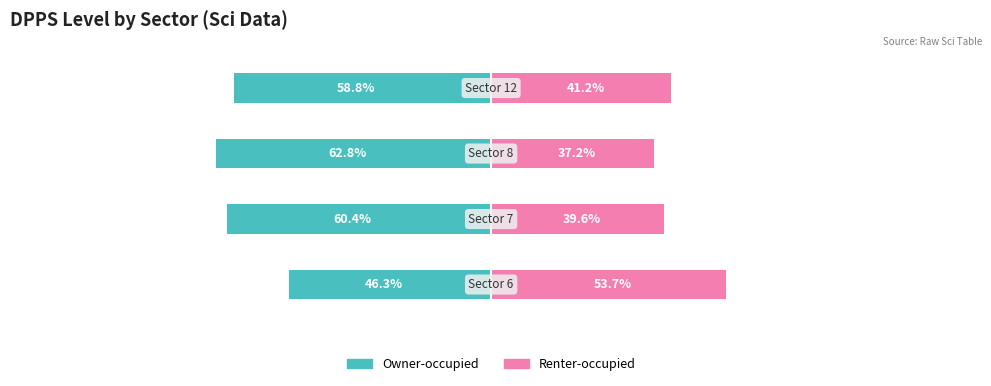

What is the sum of all Renter-occupied values?

171.7